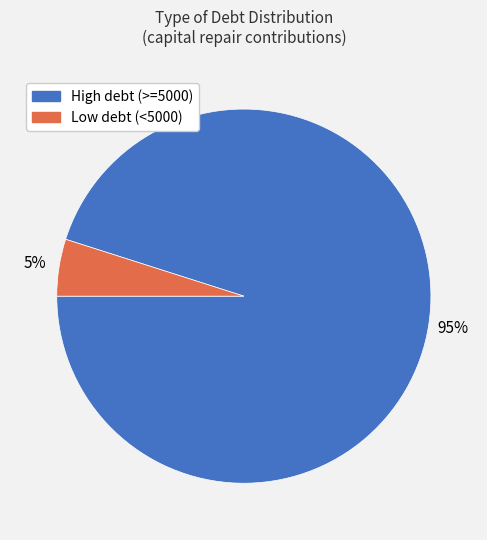

Count the number of slices in the pie.

2